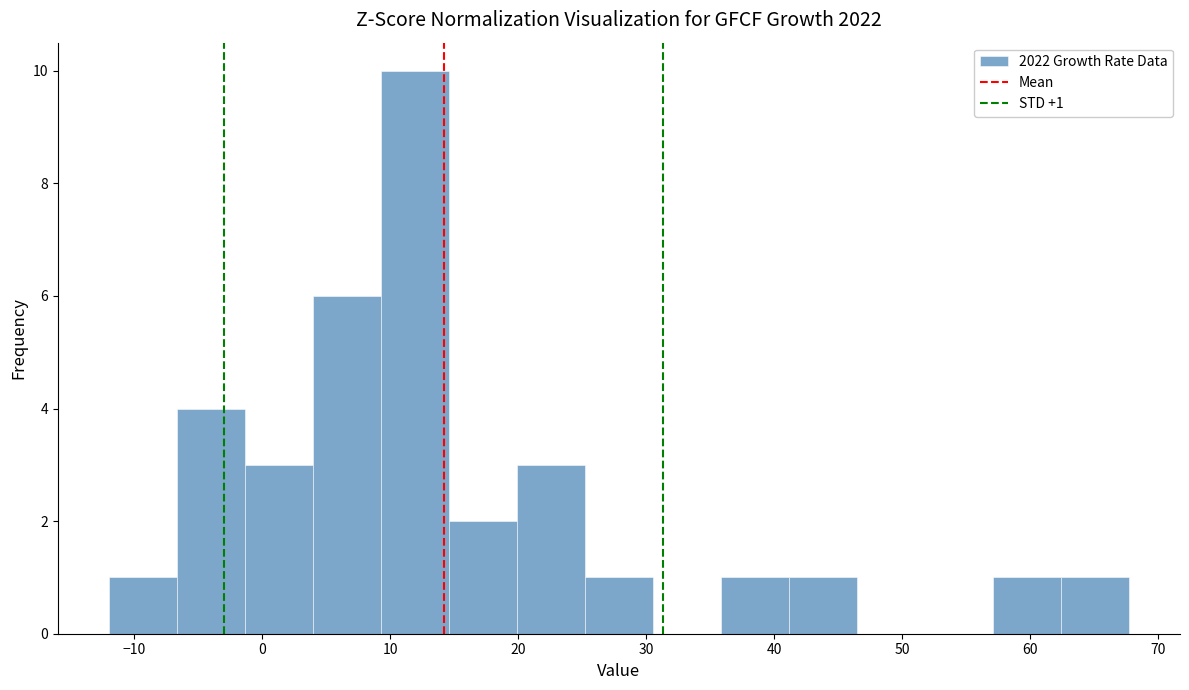

Which range on the x-axis has the tallest bar?

9 to 15